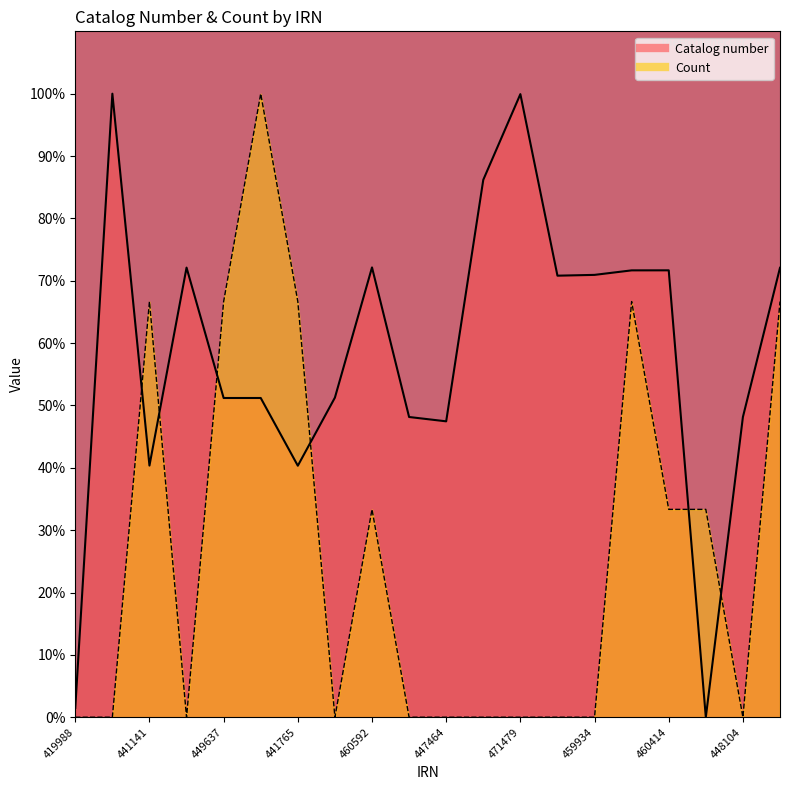

What is the average value of the Count series?

26.7